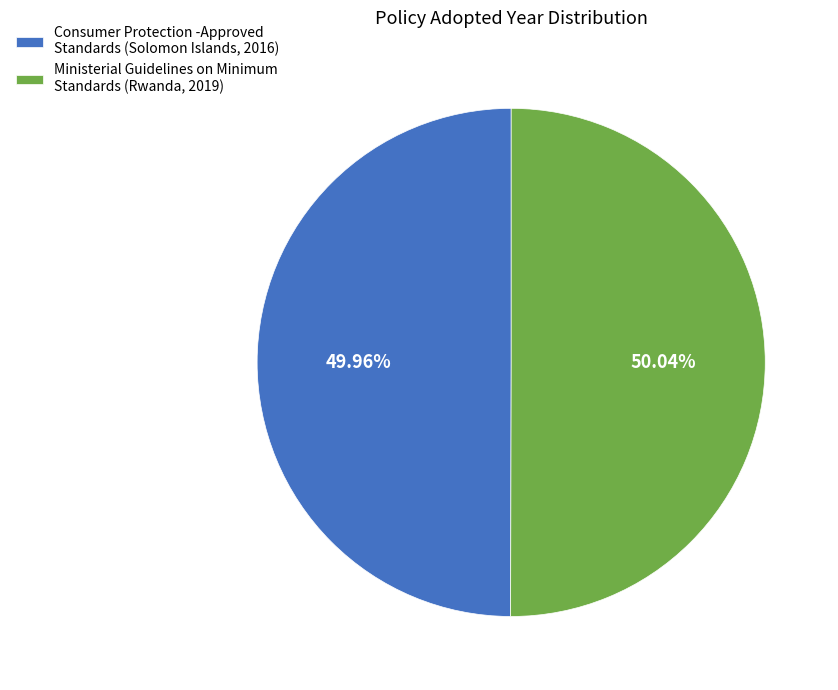

To the nearest percent, what percentage of the pie is Ministerial Guidelines on Minimum Standards (Rwanda, 2019)?

50%